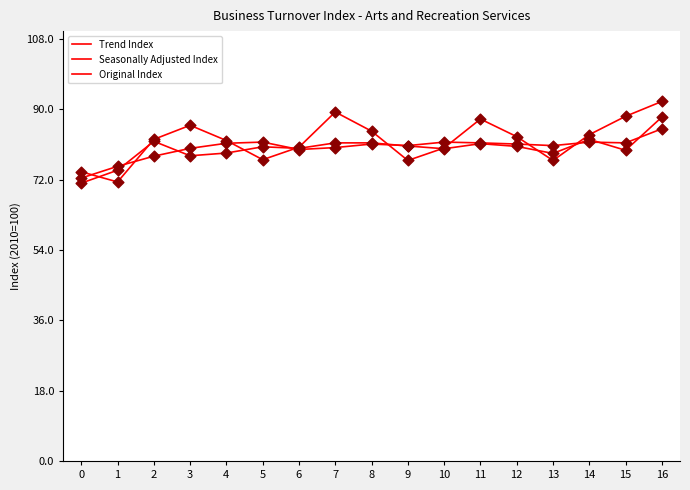

At how many categories does at least one series exceed 90?

1